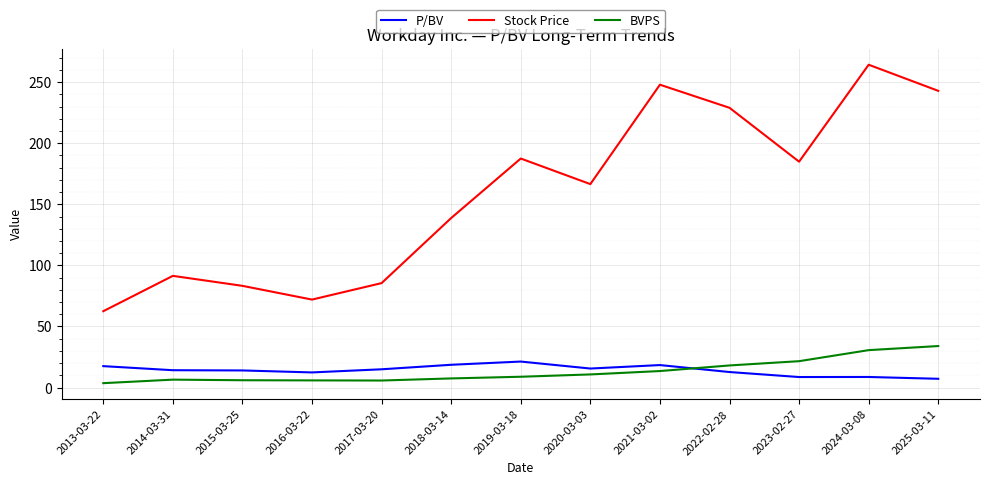

True or false: P/BV and Stock Price cross at least once.

False